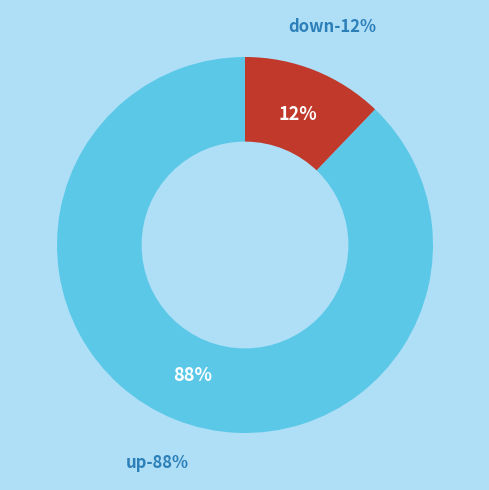

To the nearest percent, what portion does down represent?

12%